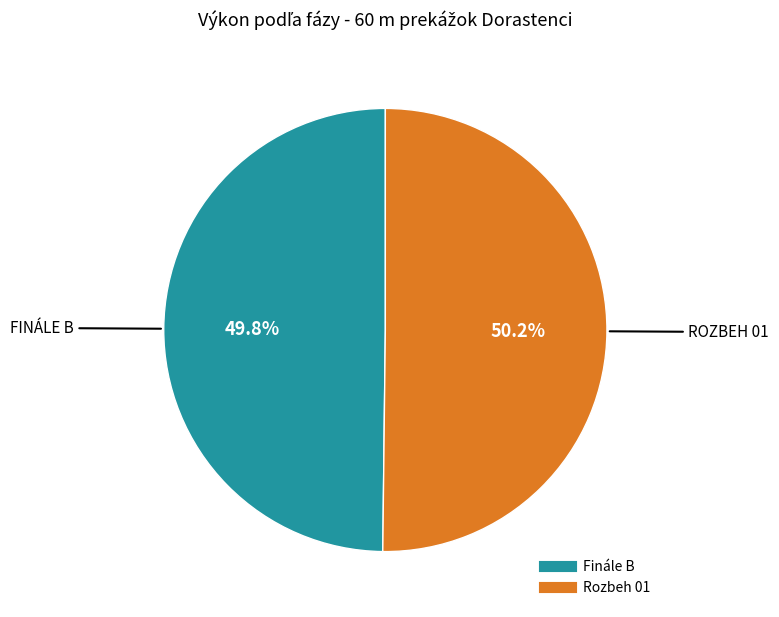

The Finále B slice represents 43% of the pie. True or false?

False